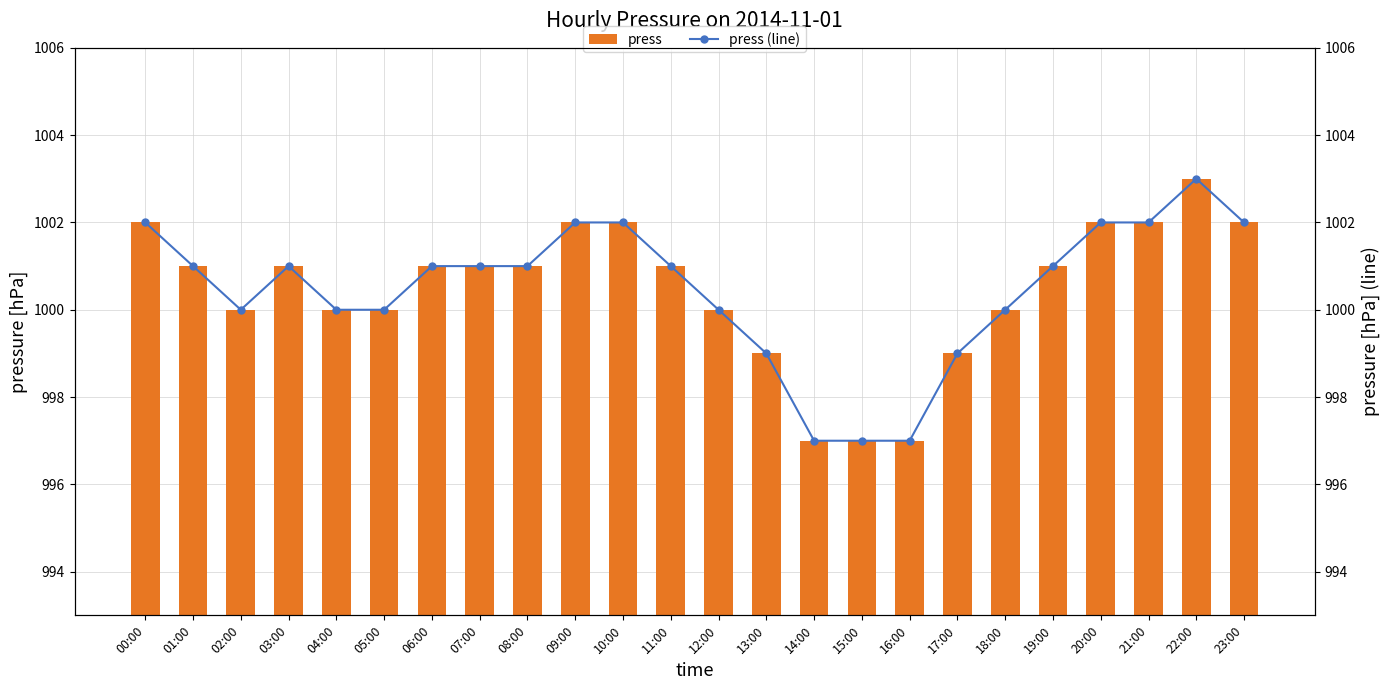

Does the chart contain stacked bars?

No